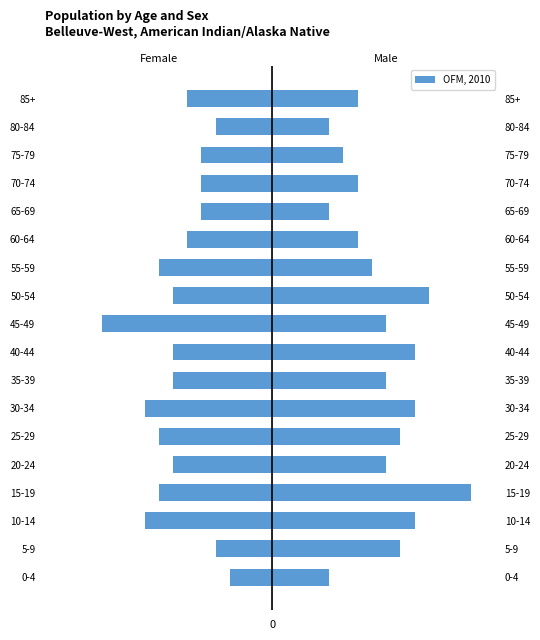

How many data points does each series have?

18